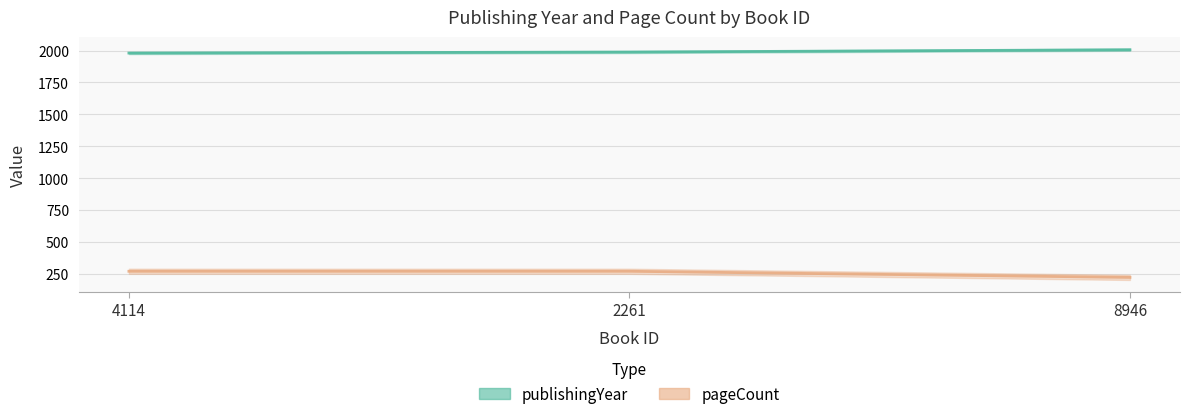

Reading right to left, extract all data points from this chart.

publishingYear: 2006	1988	1980
pageCount: 224	272	272